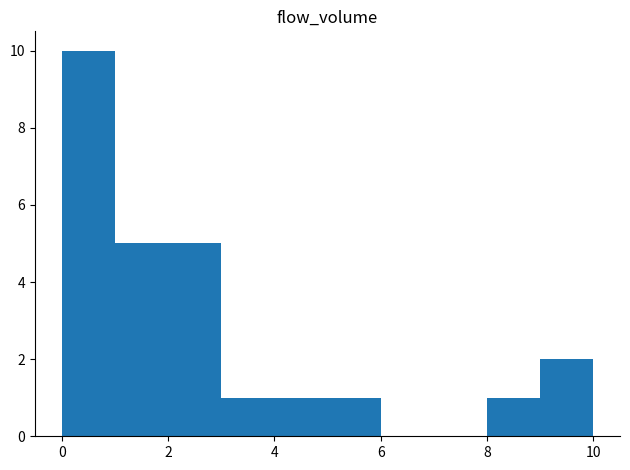

Over which range of the x-axis is the bar tallest?

0 to 1